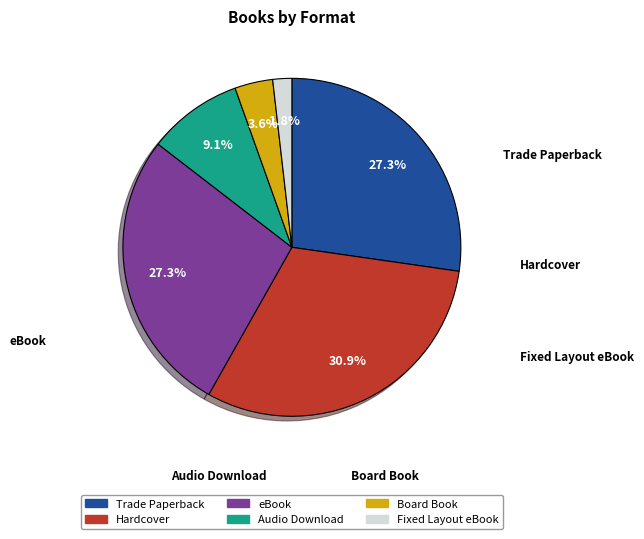

Is there any slice that represents more than half of the pie?

No